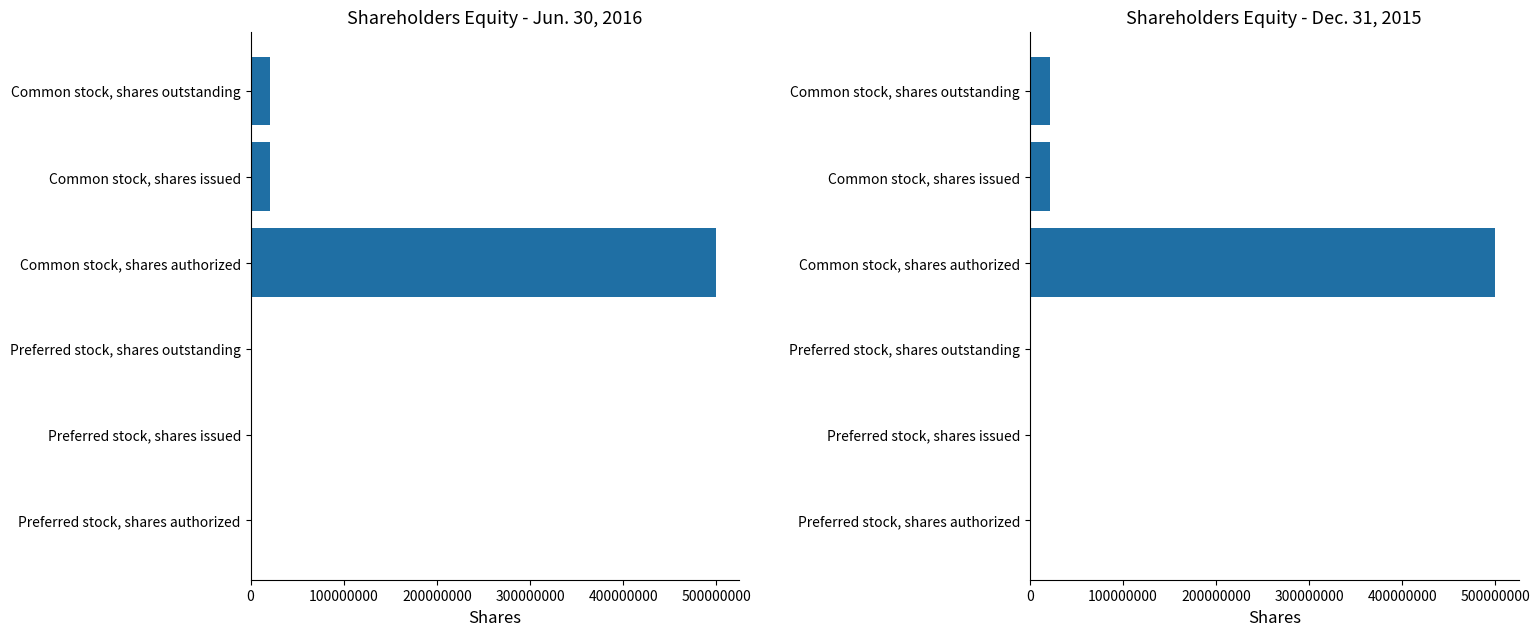

Reading left to right, list all the values displayed in this chart.

Jun. 30, 2016: 200000	0	0	500000000	21315881	21315881
Dec. 31, 2015: 200000	0	0	500000000	22251373	22251373